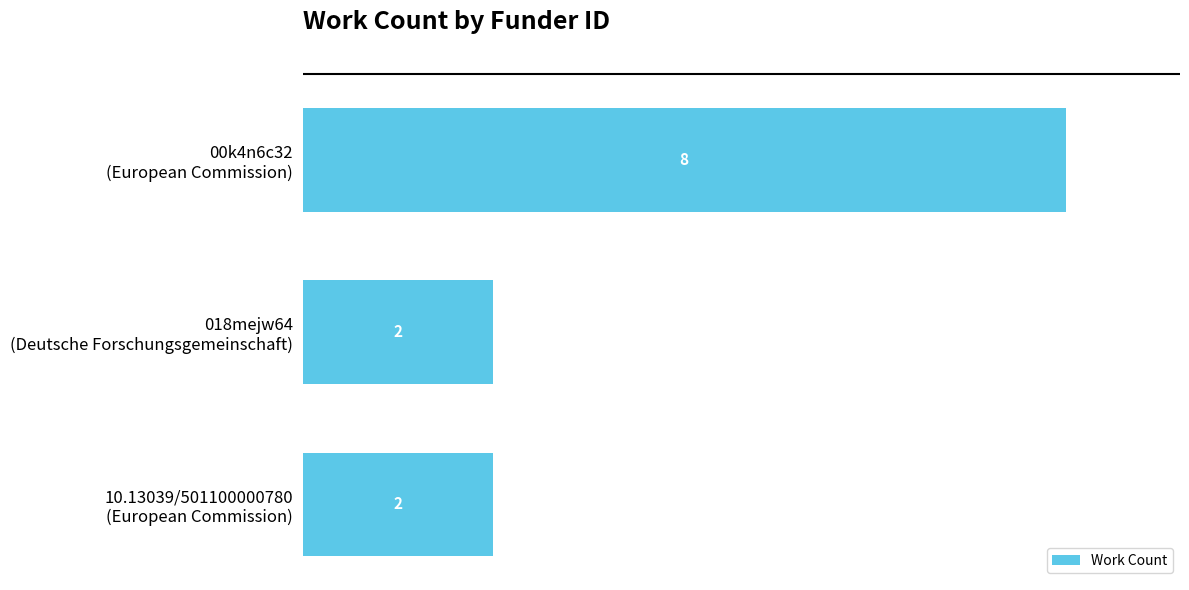

What is the difference between the maximum and minimum values?

6